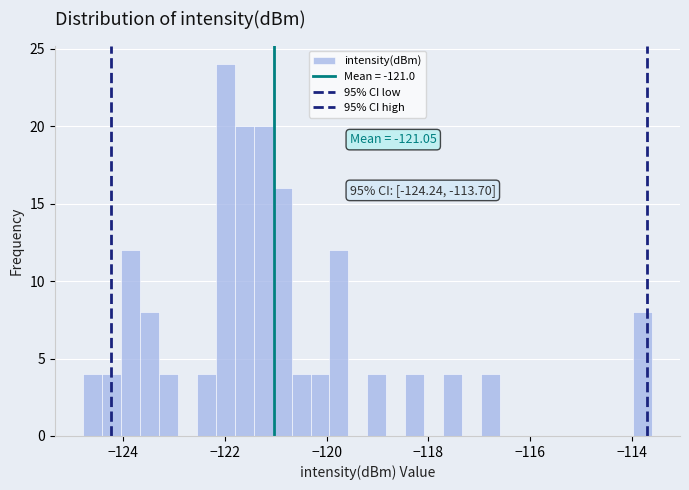

Around what value on the x-axis is the tallest bar? Give the approximate position of its centre, as read against the axis.

-122.0